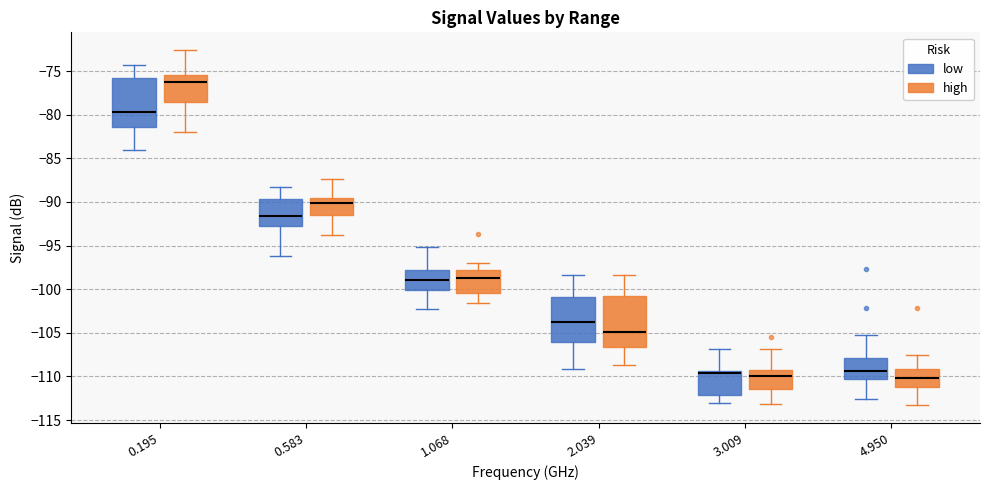

Which box's median line is the highest?

0.195 (high)